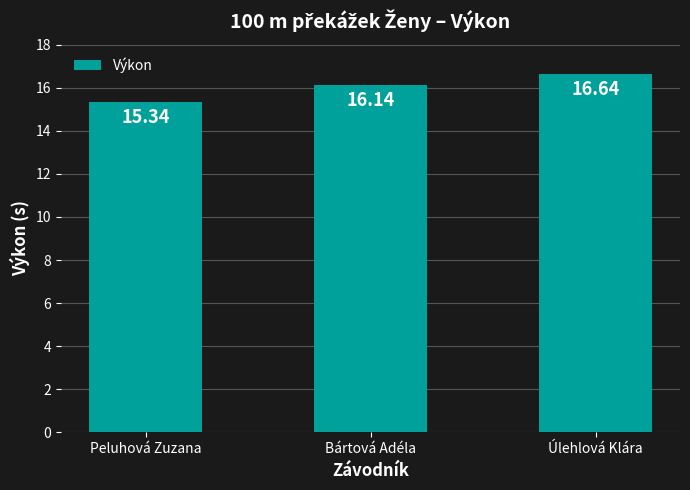

Is it true that the value at Peluhová Zuzana is 15.3?

True